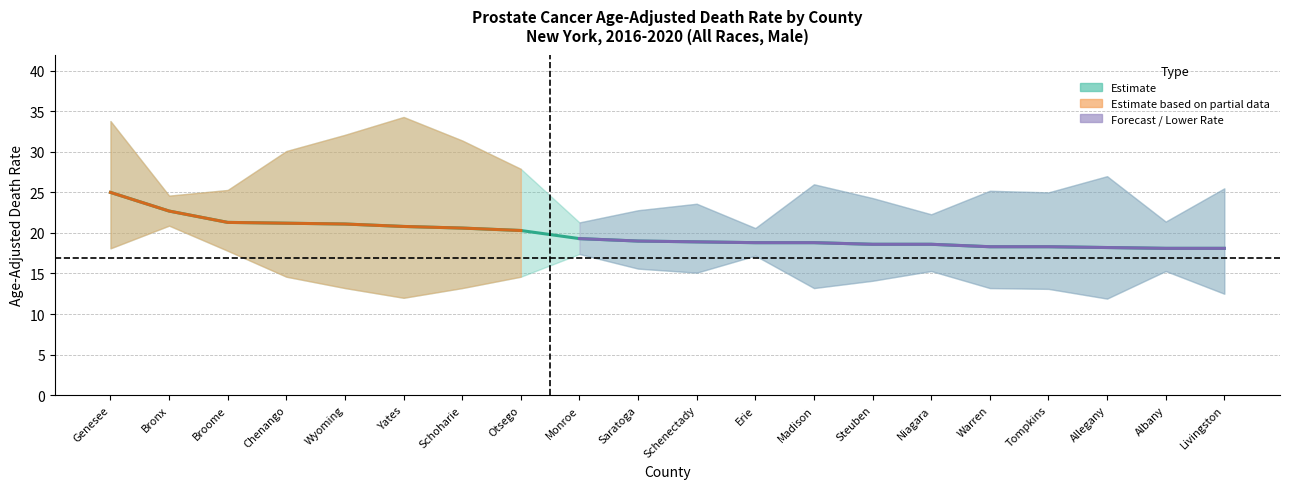

True or false: Lower CI and Age-Adjusted Rate intersect in this chart.

False